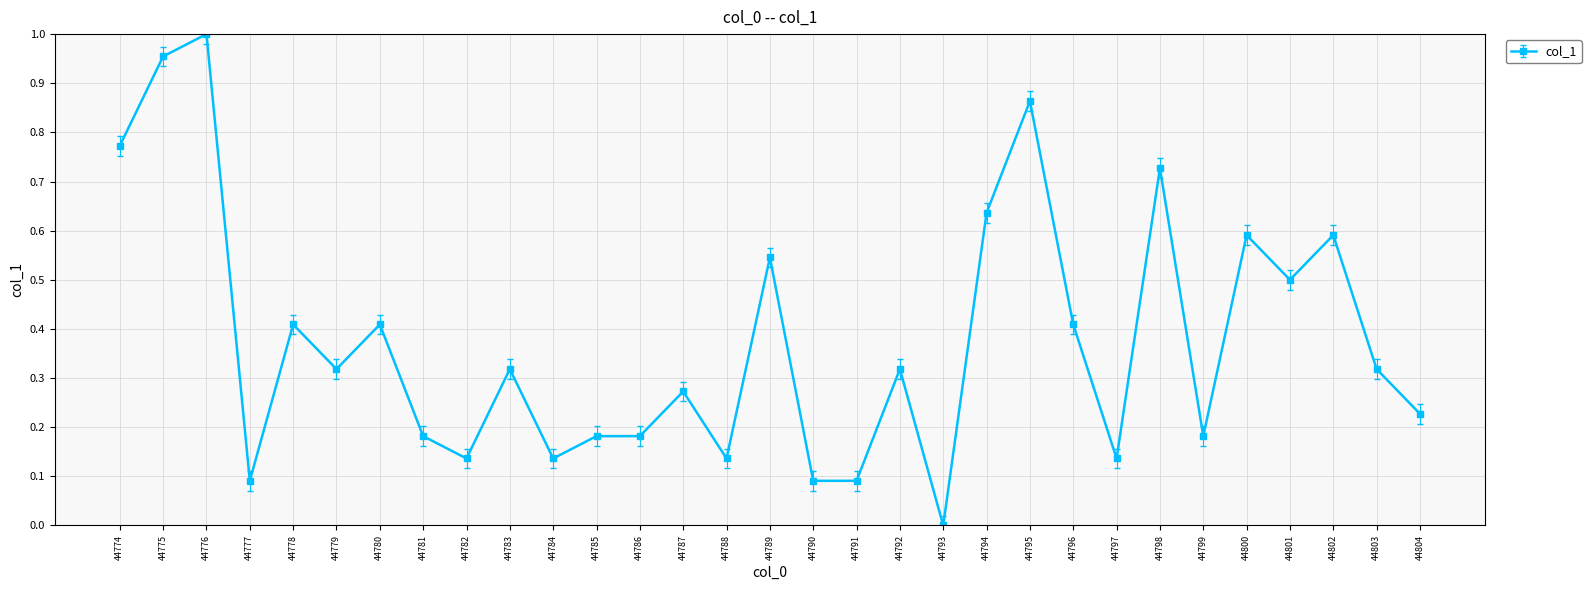

Does the chart have visible grid lines?

Yes